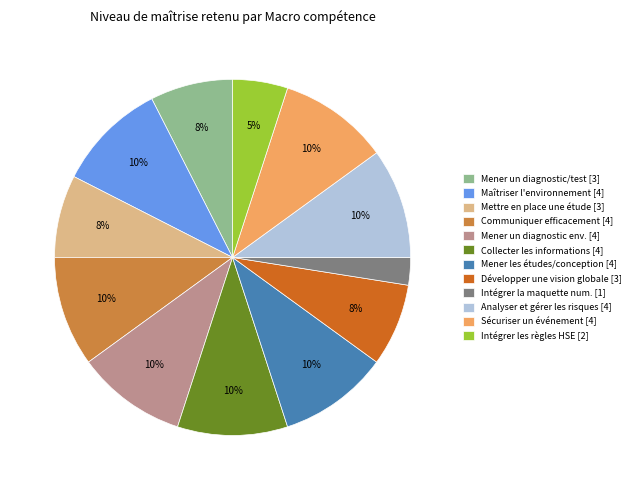

To the nearest percent, what portion does Intégrer les règles HSE [2] represent?

5%